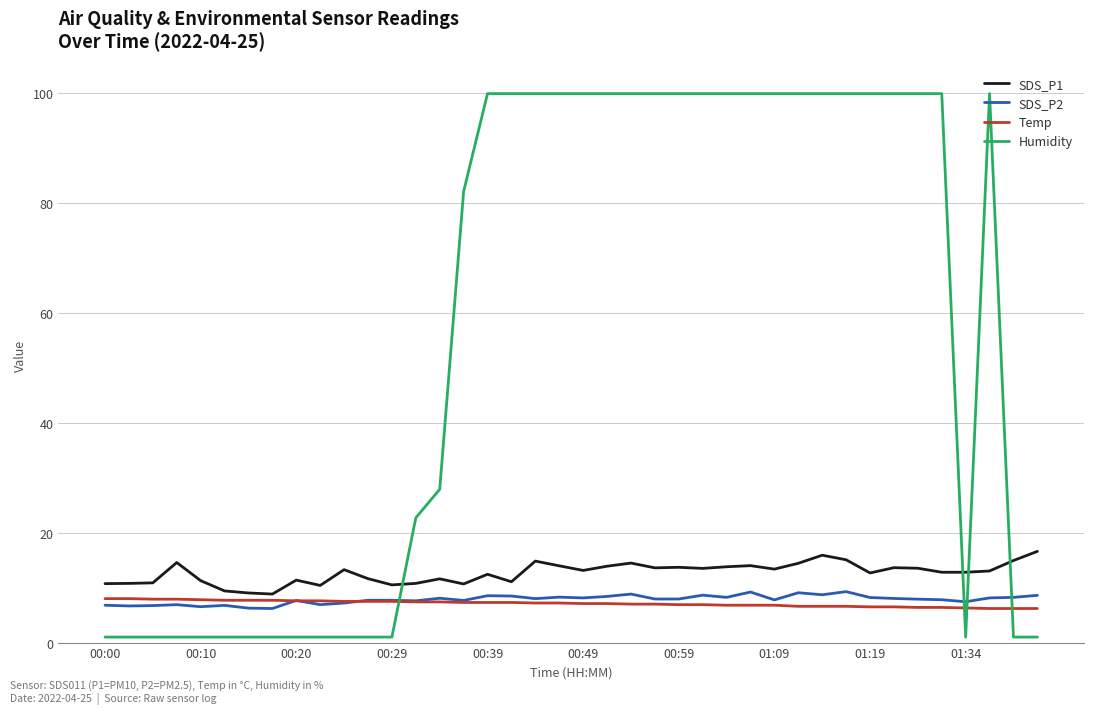

True or false: SDS_P2 and Humidity intersect in this chart.

True